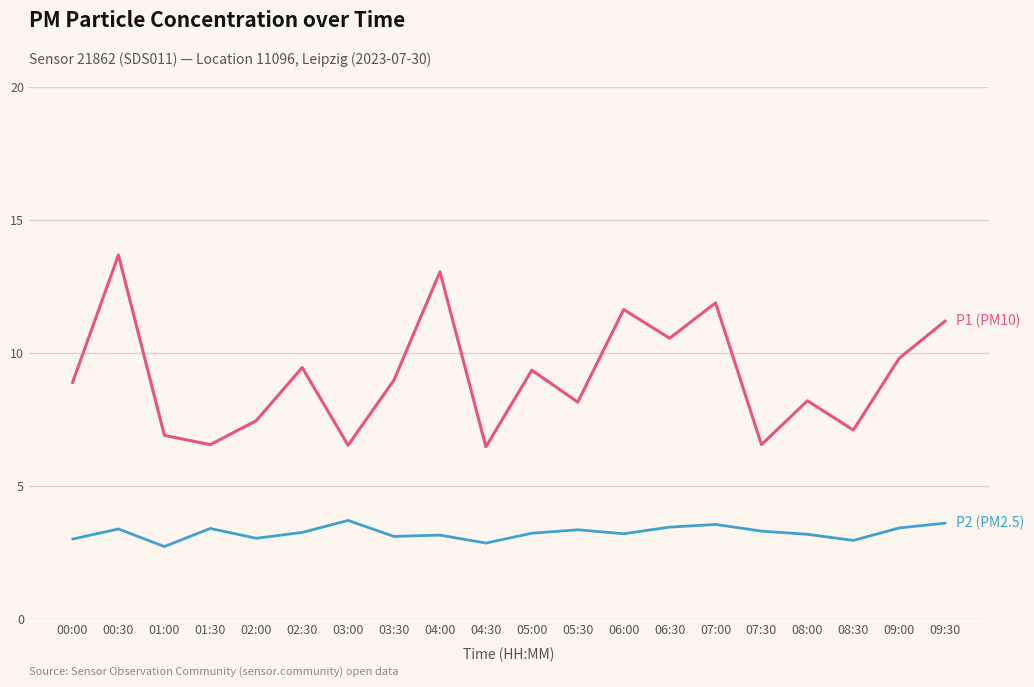

What position from the right is 02:00?

16